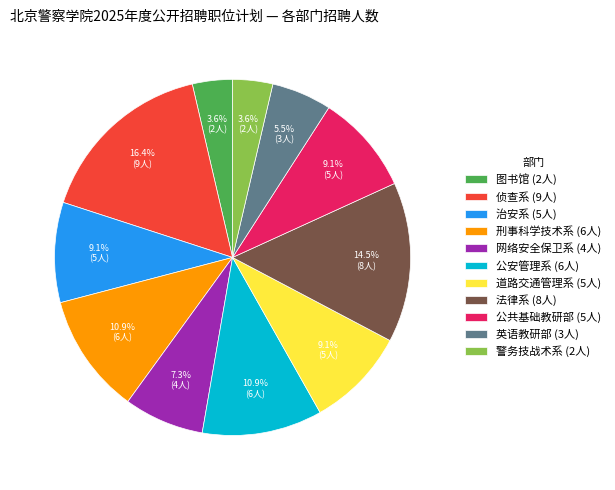

Between 道路交通管理系 and 侦查系, which is larger?

侦查系